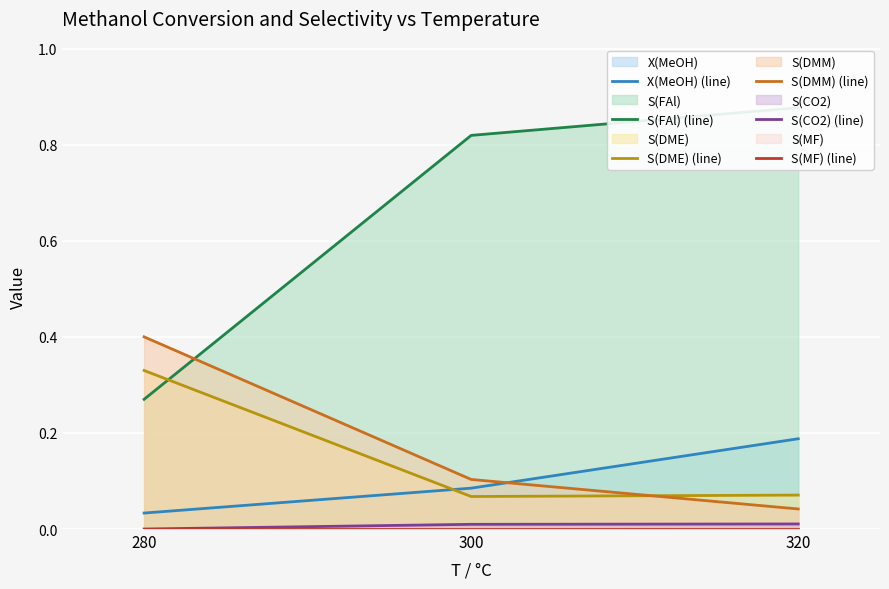

Reading left to right, transcribe all the data shown in this chart.

X(MeOH) (line): 0.0	0.1	0.2
S(FAl) (line): 0.3	0.8	0.9
S(DME) (line): 0.3	0.1	0.1
S(DMM) (line): 0.4	0.1	0.0
S(CO2) (line): 0.0	0.0	0.0
S(MF) (line): 0.0	0.0	0.0